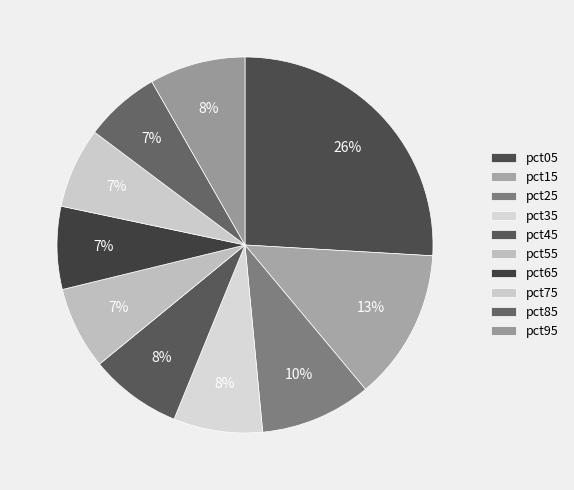

How many segments does this pie chart have?

10